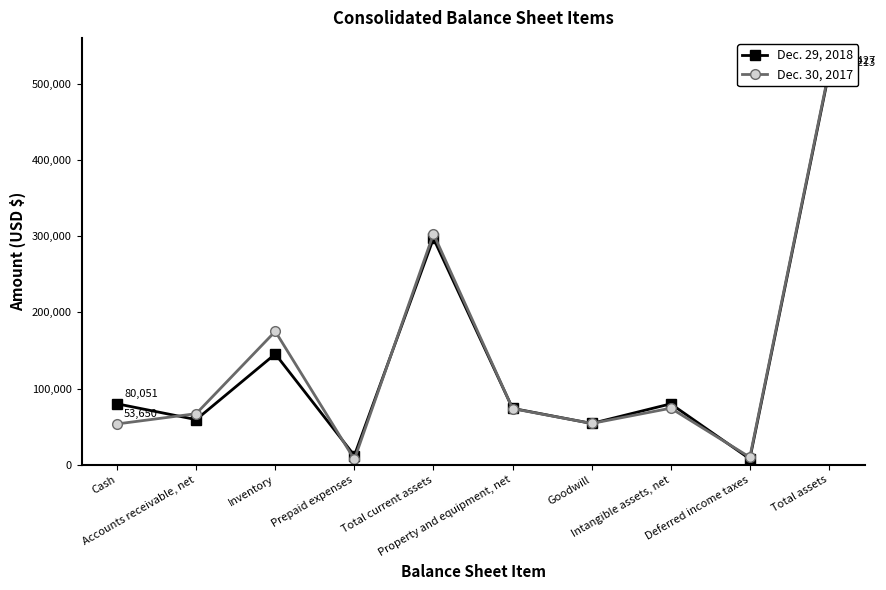

Reading left to right, transcribe all the data shown in this chart.

Dec. 29, 2018: 80051	59328	145423	12211	297013	74097	54293	80019	7777	514213
Dec. 30, 2017: 53650	67152	175098	7134	303034	73783	54293	74302	10004	516427